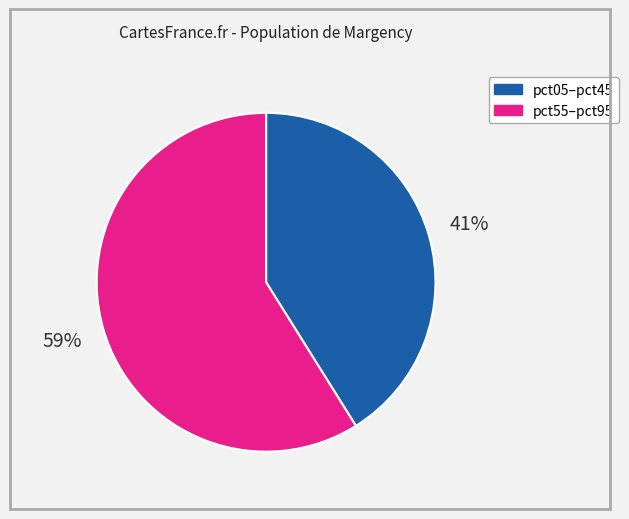

To the nearest percent, what is the difference between the largest and smallest slice percentages?

18%